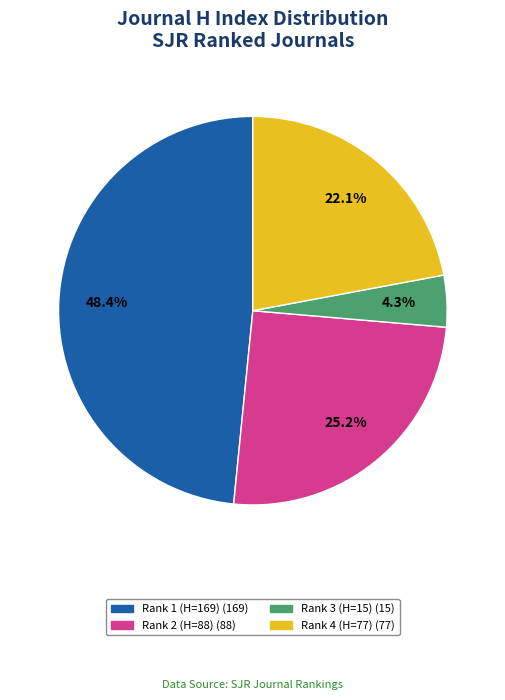

Is there any slice that represents more than half of the pie?

No